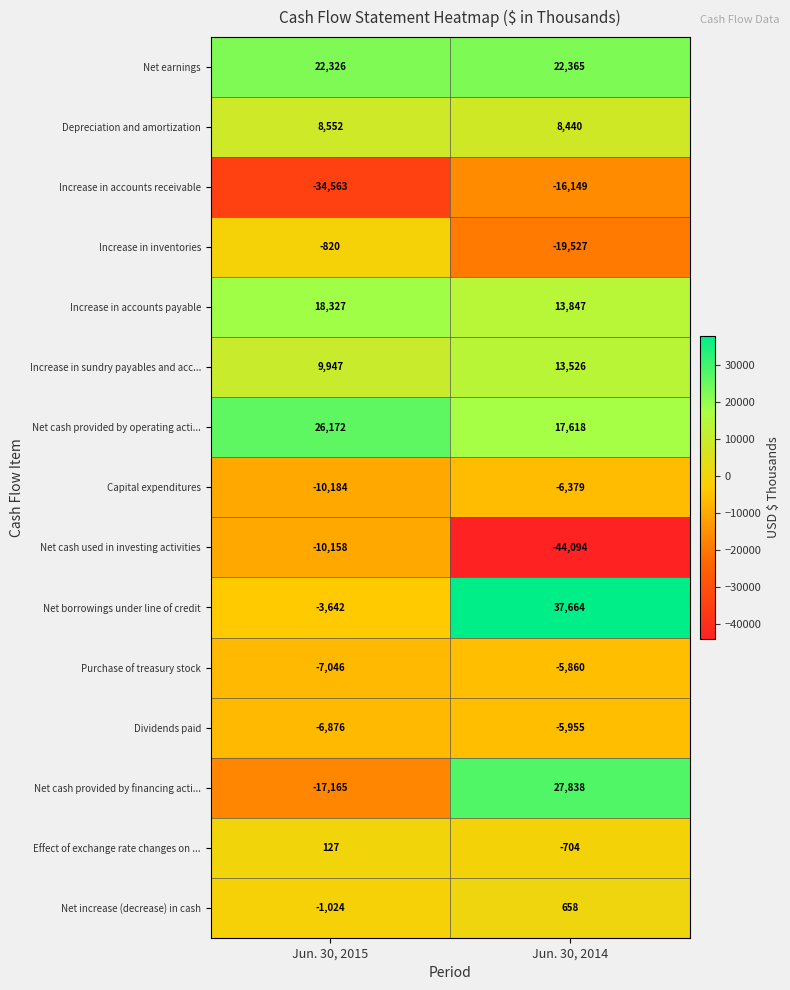

Which series has the largest total across all categories?

Net earnings